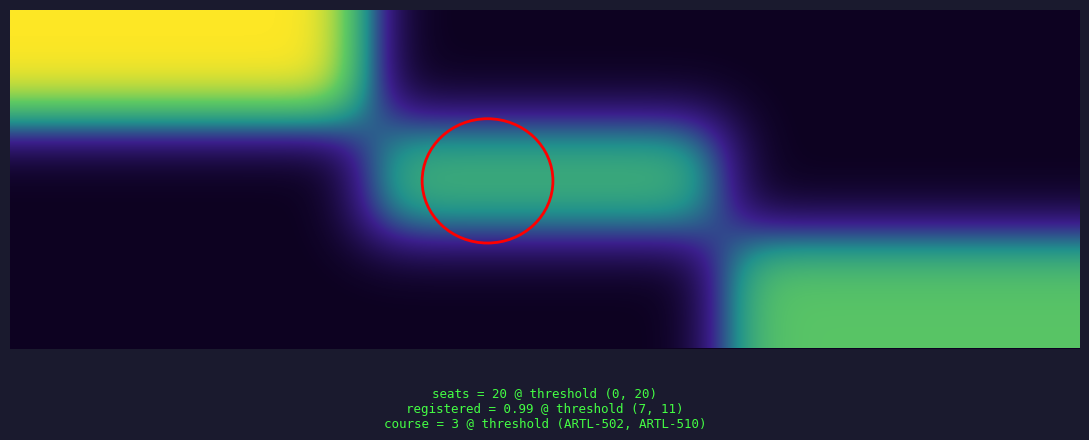

Reading left to right, list all the values displayed in this chart.

ARTL-502: 11	0	0
ARTL-504: 0	7	0
ARTL-510: 0	0	8